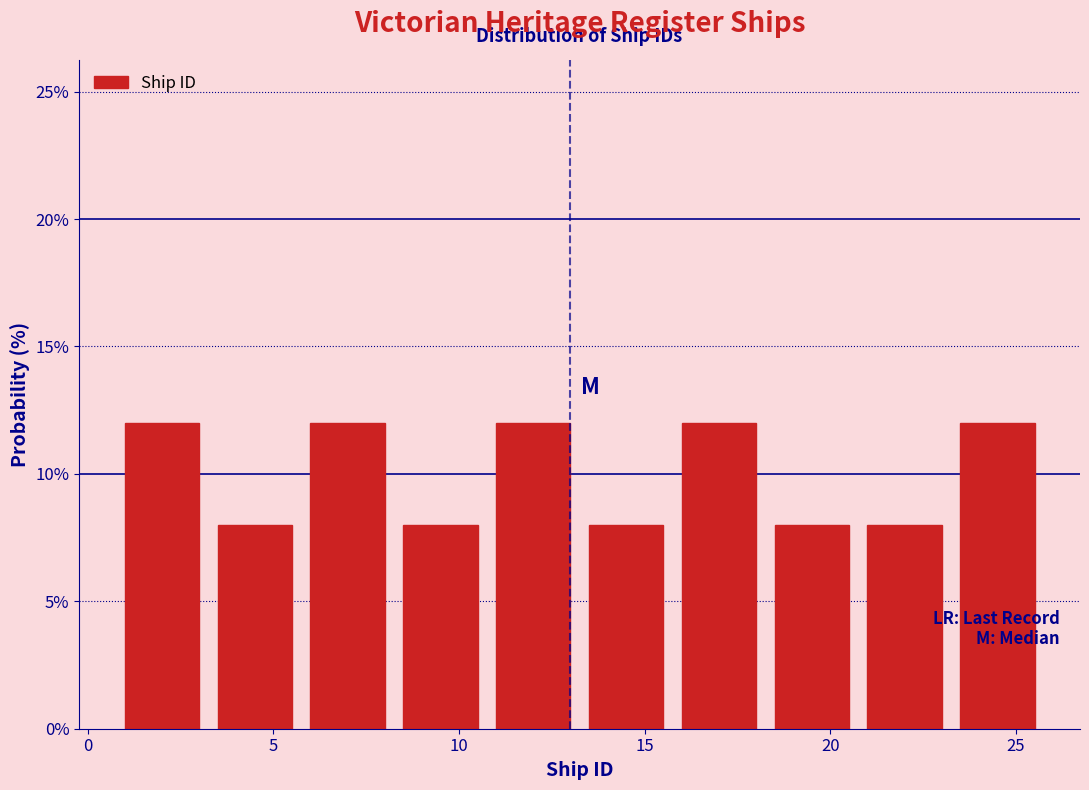

Reading left to right, transcribe this chart: for each bar, give the range it covers on the x-axis and its height. The values are not printed on the chart, so give them approximately, as read against the axis.

1.0 to 3.5: 12
3.5 to 6.0: 8
6.0 to 8.5: 12
8.5 to 11.0: 8
11.0 to 13.5: 12
13.5 to 16.0: 8
16.0 to 18.5: 12
18.5 to 21.0: 8
21.0 to 23.5: 8
23.5 to 26.0: 12